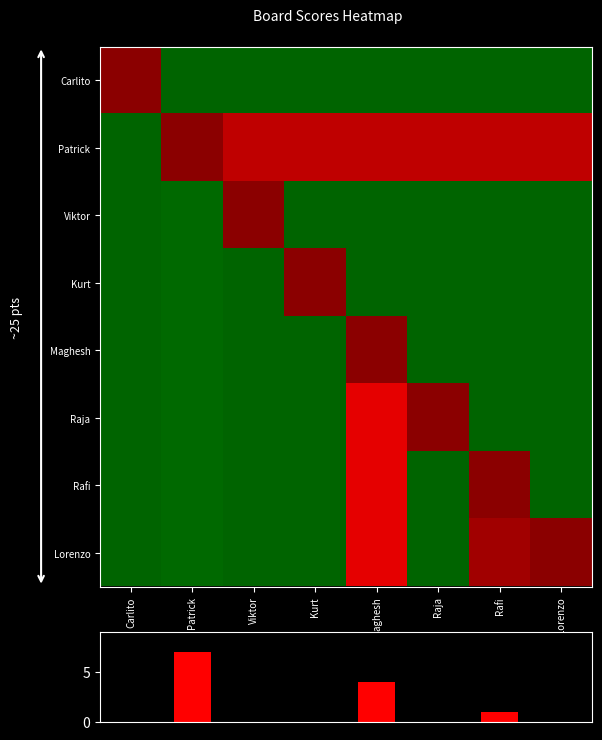

Between Patrick and Lorenzo, which series saw the biggest shift?

Lorenzo